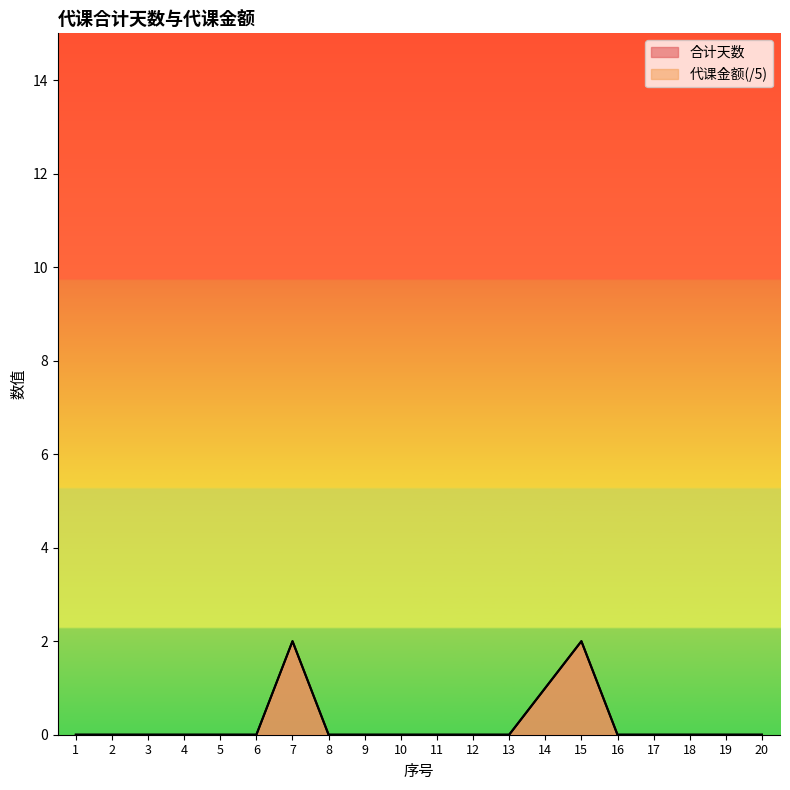

At which category does the chart reach its minimum across all series?

1